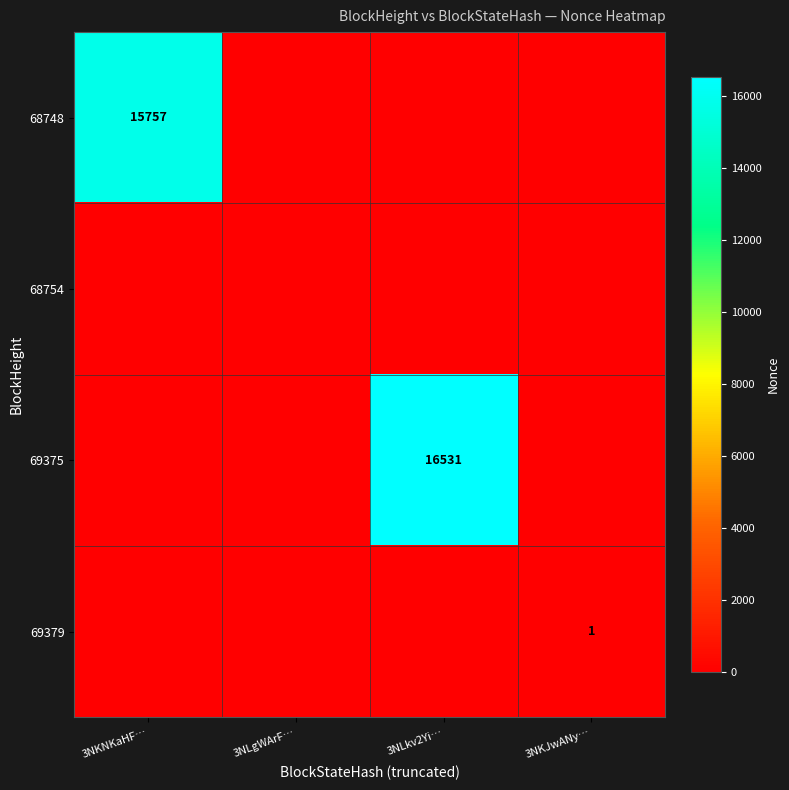

How many series are shown in this chart?

4